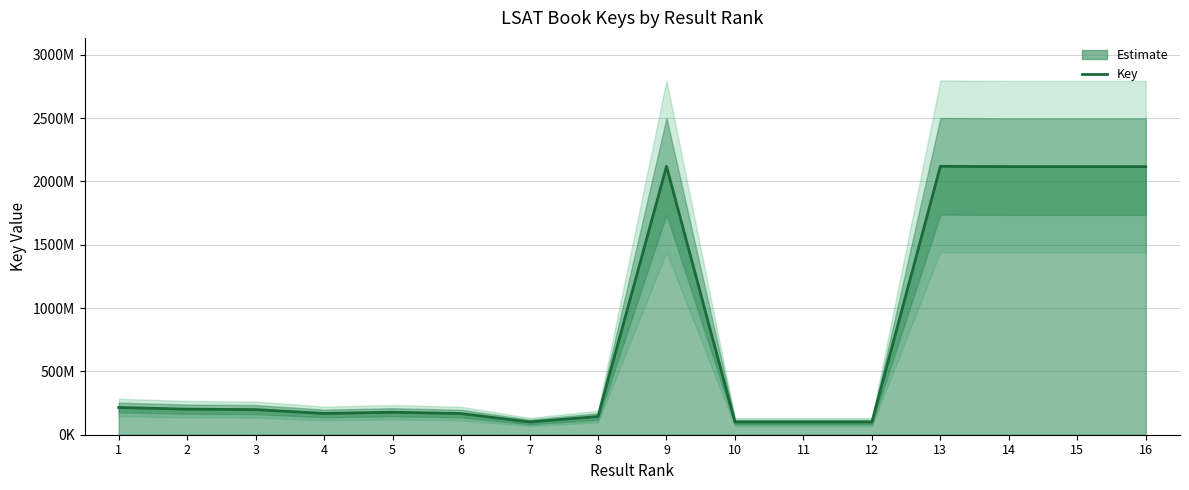

What is the minimum value shown in the chart?

100156482